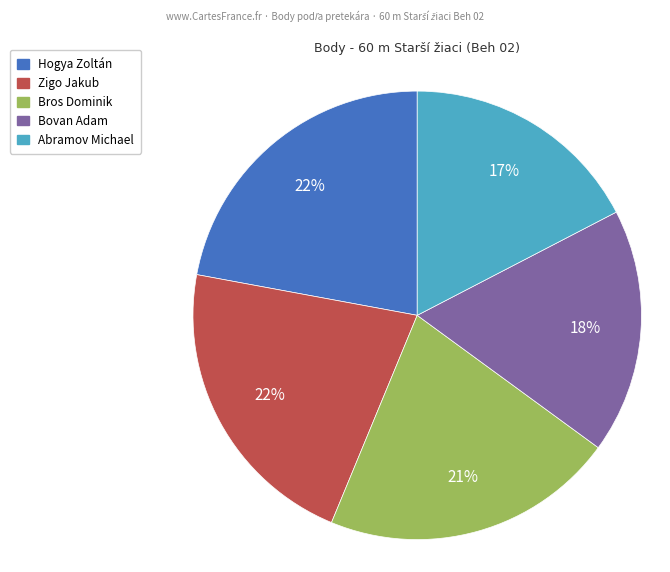

To the nearest percent, what percentage of the pie is Zigo Jakub?

22%